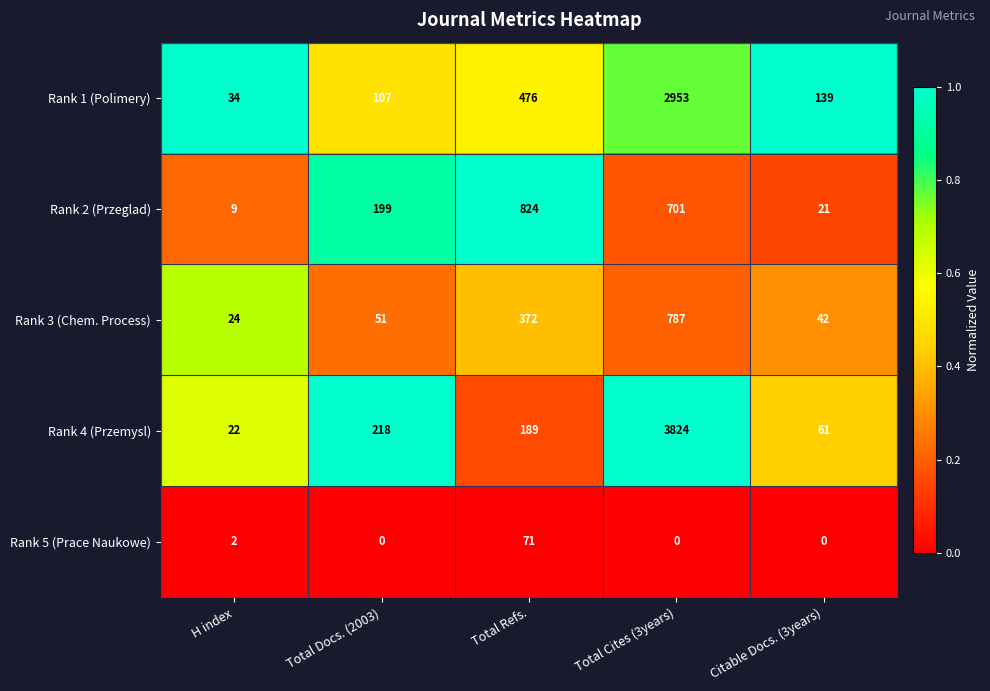

True or false: Rank 1 (Polimery) has a value of 34 at H index.

True